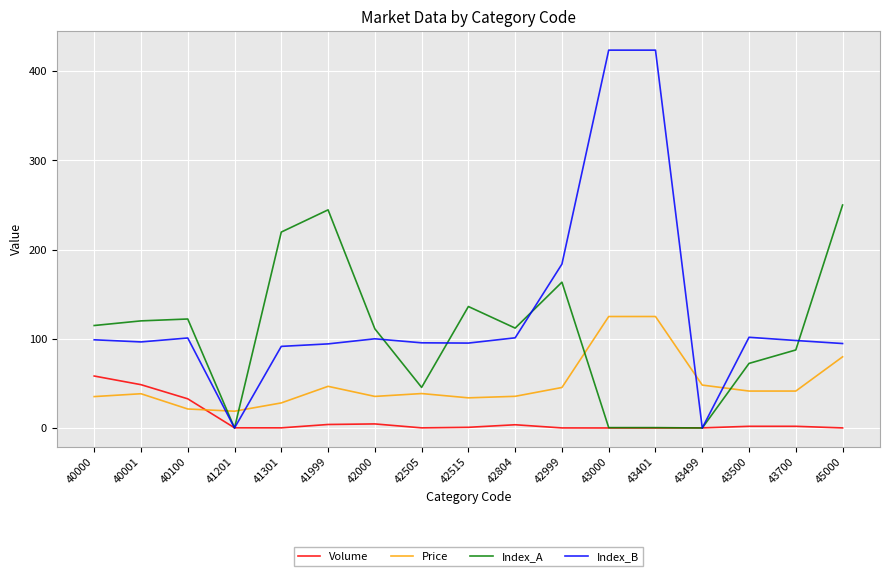

True or false: Index_A has more than 0 points higher than both neighbors.

True